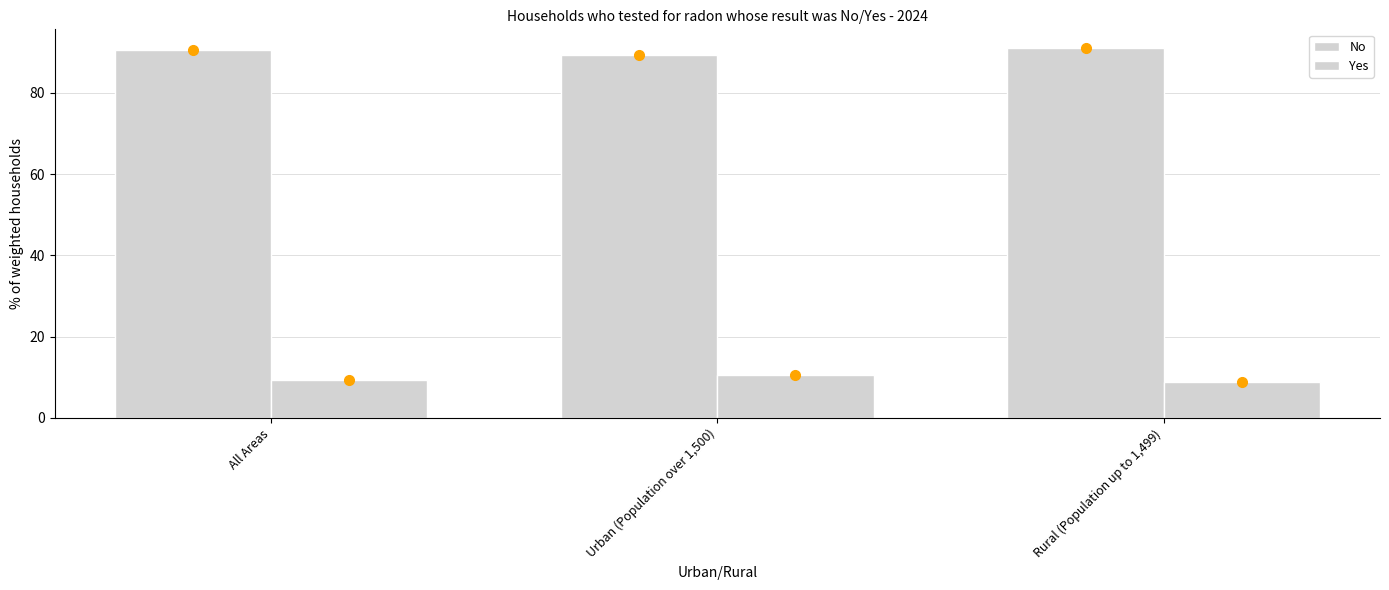

True or false: Yes has a value of 8.9 at Rural (Population up to 1,499).

True